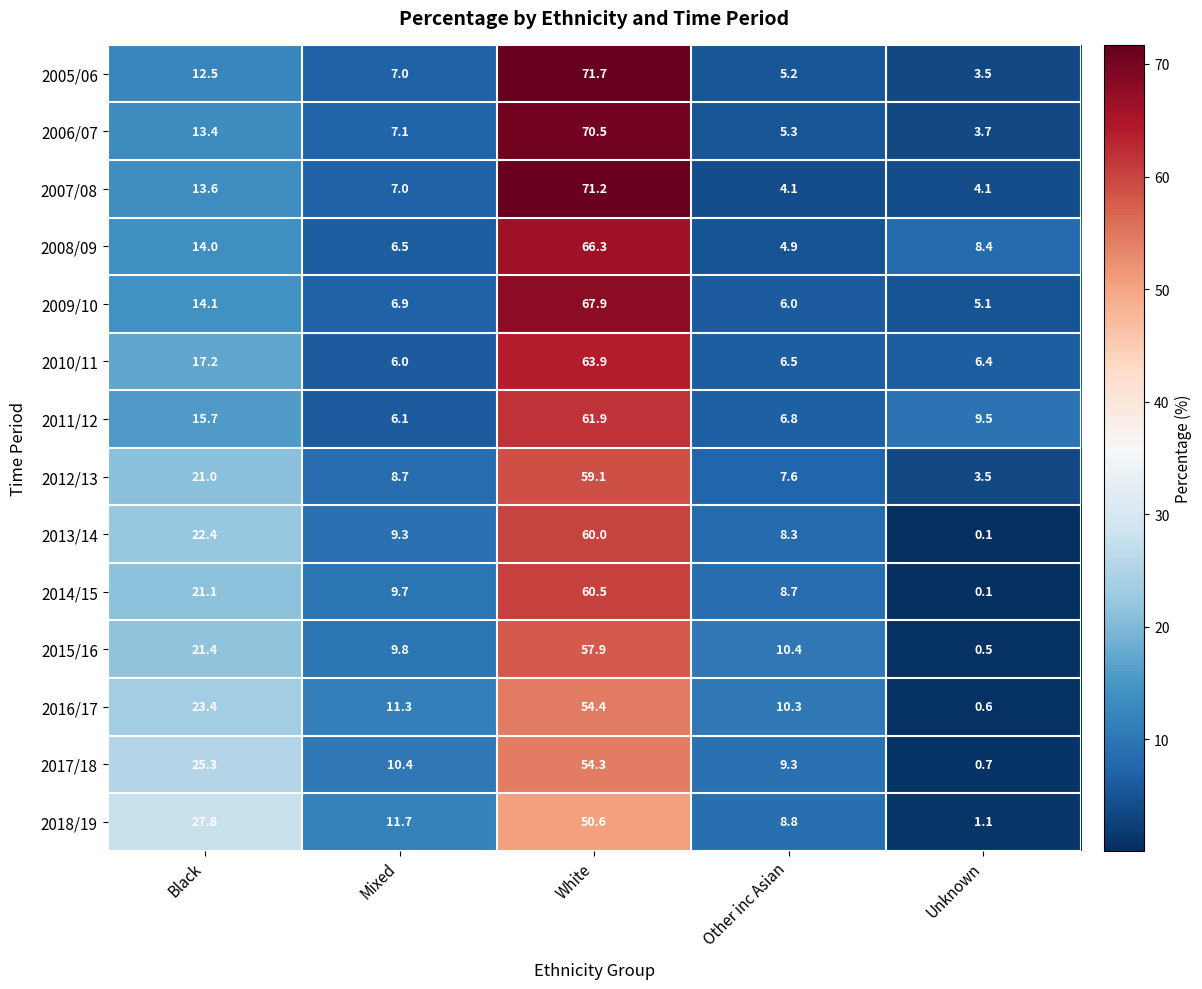

What is the average value of the 2005/06 series?

20.0